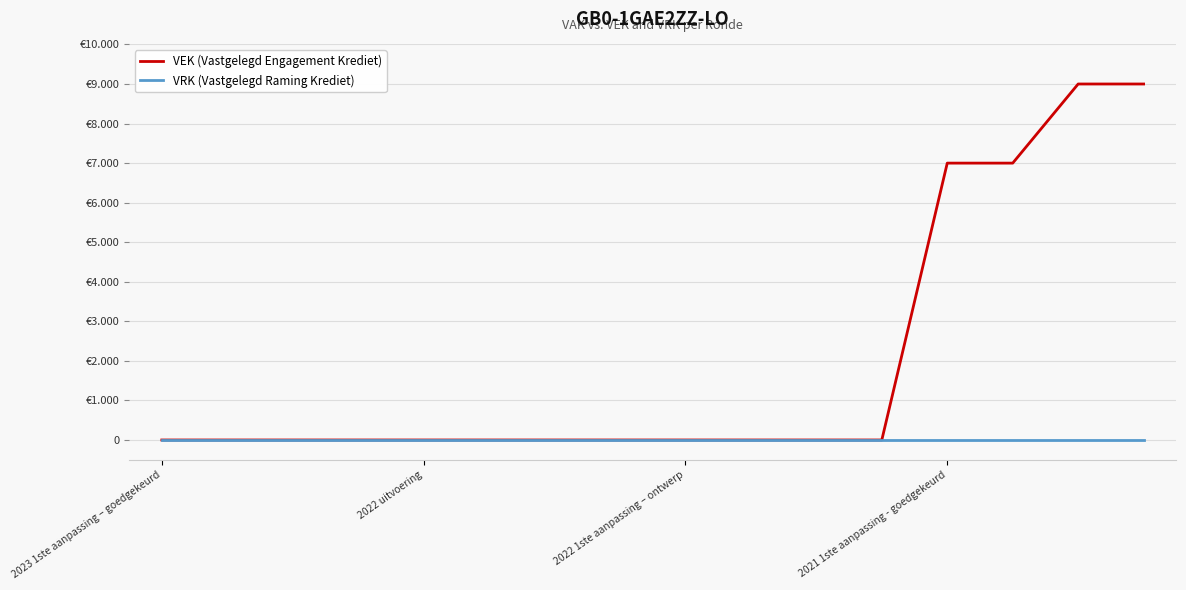

What are all the series names shown in the legend?

VEK (Vastgelegd Engagement Krediet), VRK (Vastgelegd Raming Krediet)